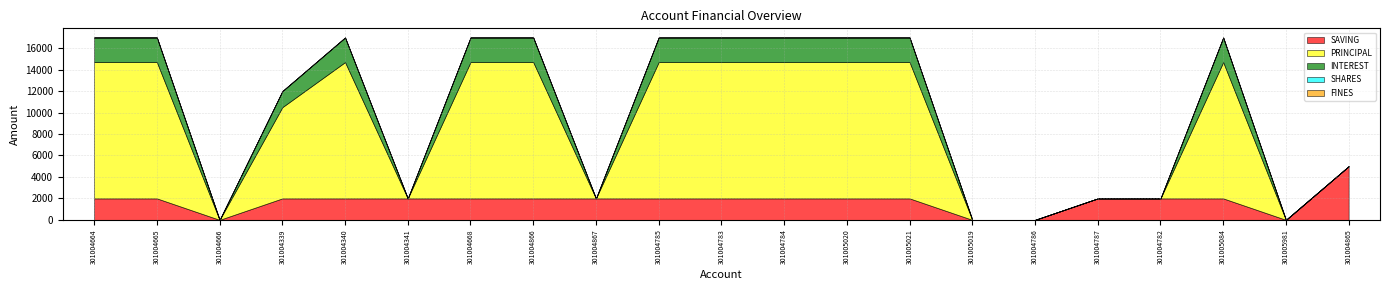

True or false: PRINCIPAL has more than 0 interior local peaks.

True